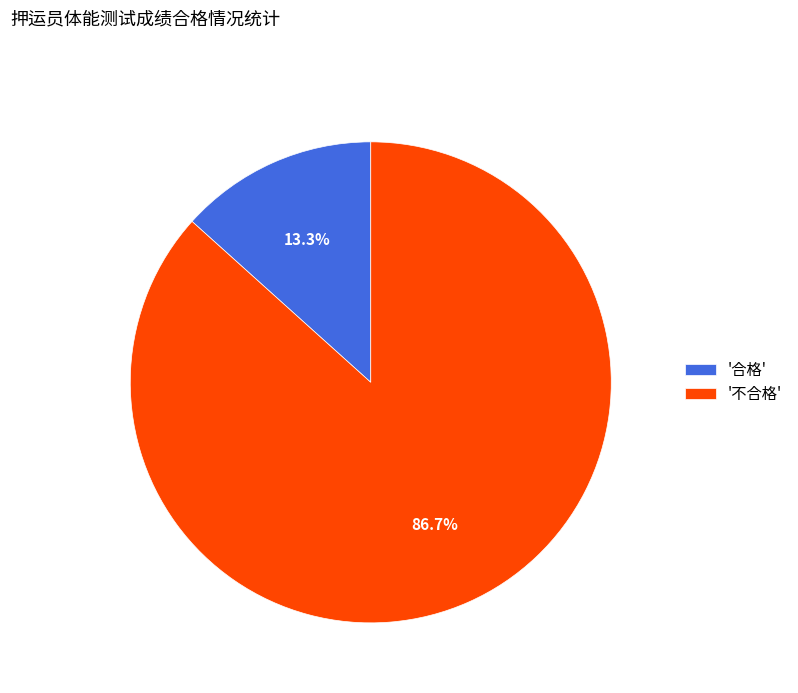

Does any single category account for the majority?

Yes